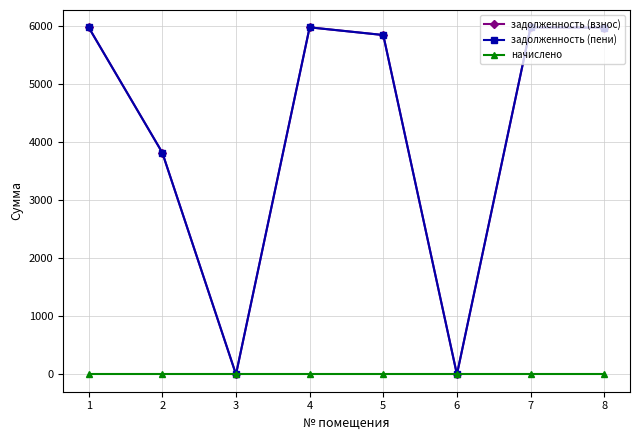

Where is начислено nearest to the value 0?

1